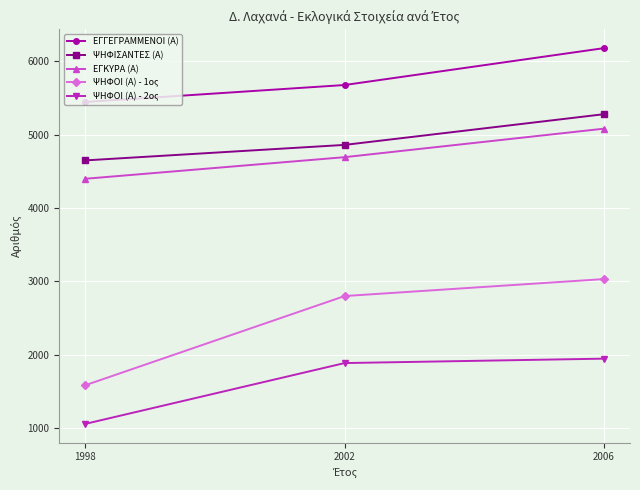

Where is ΨΗΦΟΙ (Α) - 2ος nearest to the value 1506?

2002